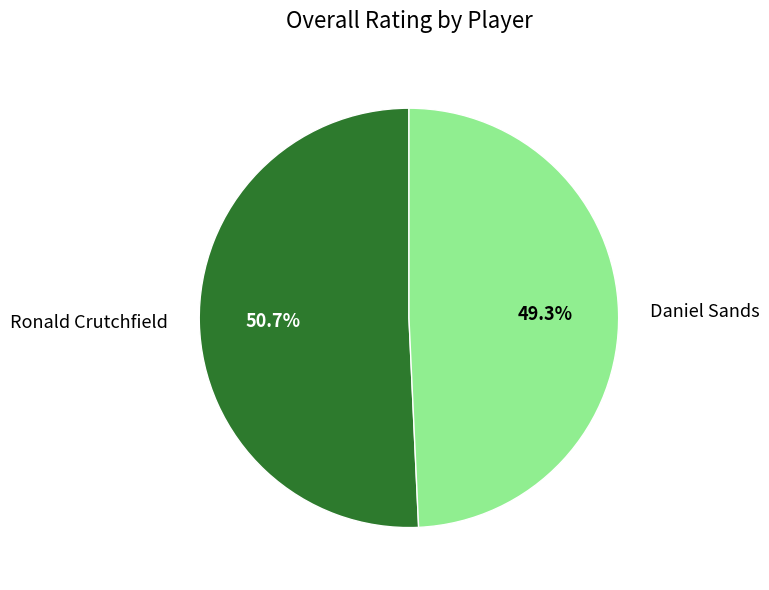

How many segments does this pie chart have?

2